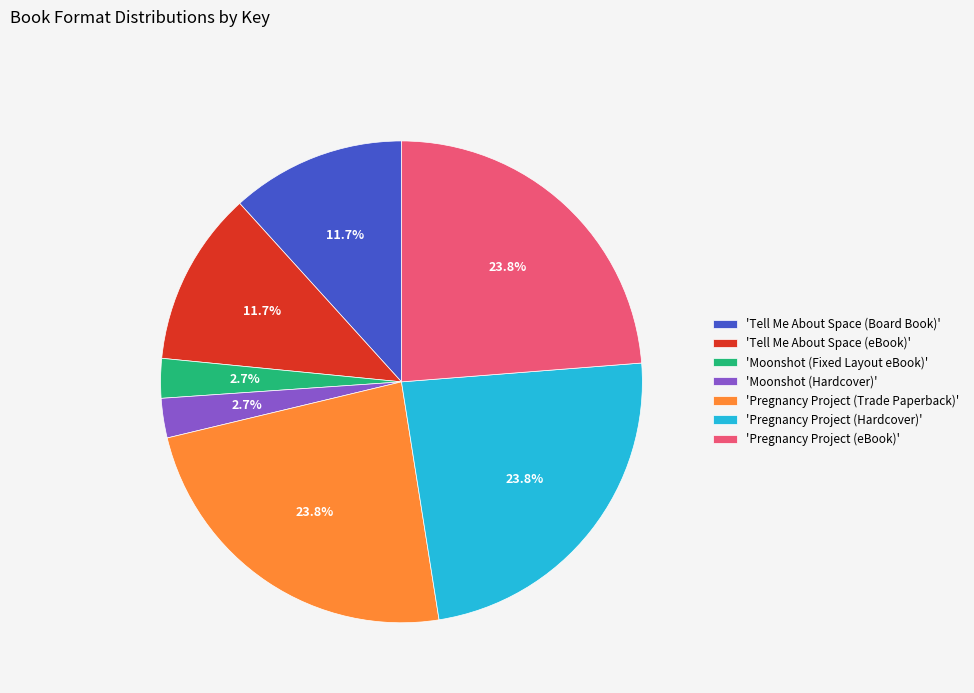

What portion of the pie excludes 'Tell Me About Space (Board Book)'?

88.3%